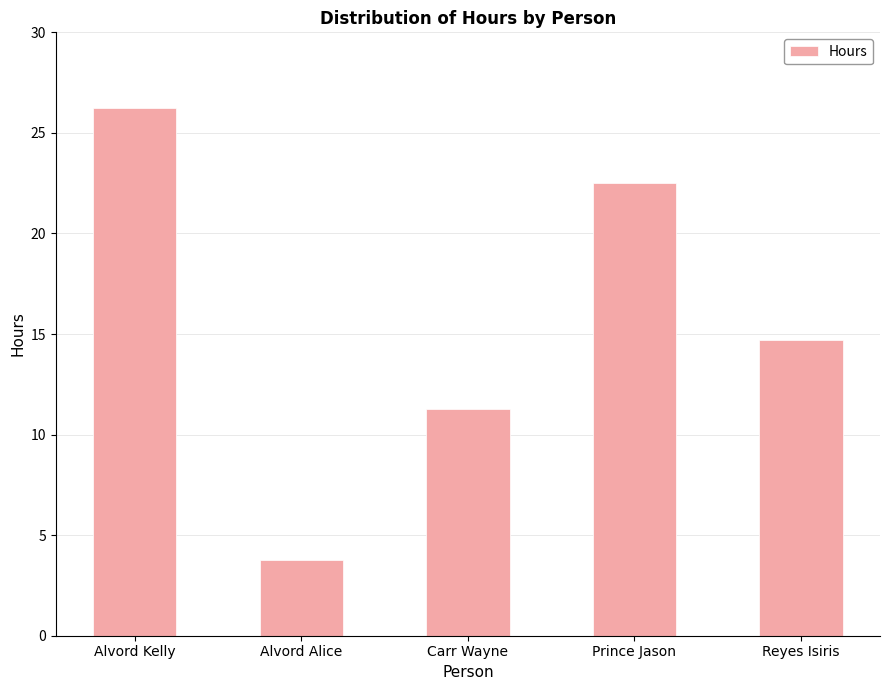

Which category has the highest value across all series?

Alvord Kelly